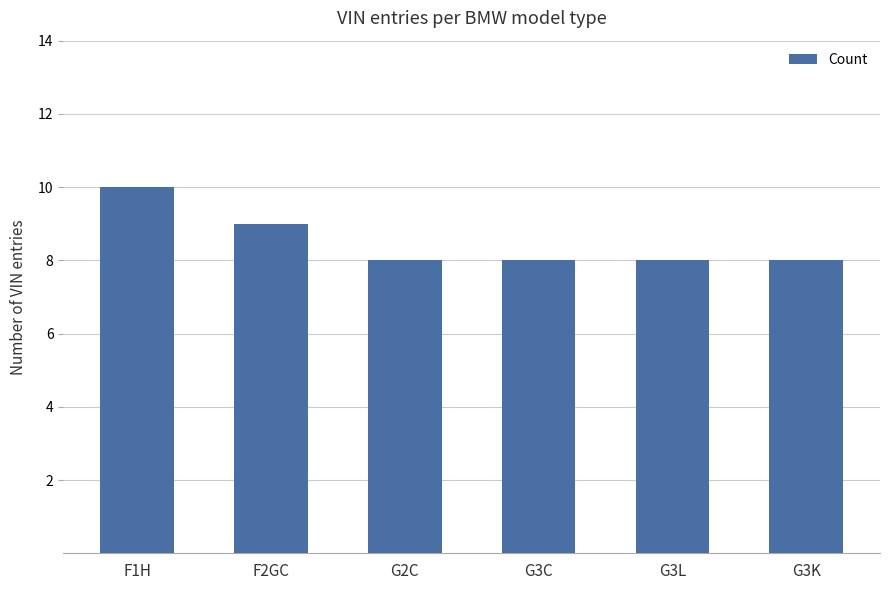

What is the value of the 4th bar from the left?

8